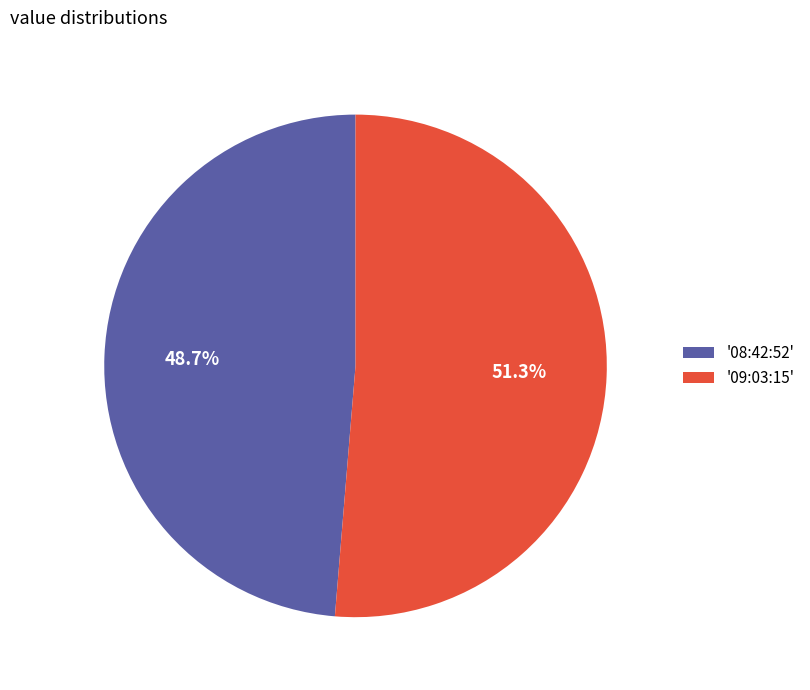

Count the number of slices in the pie.

2